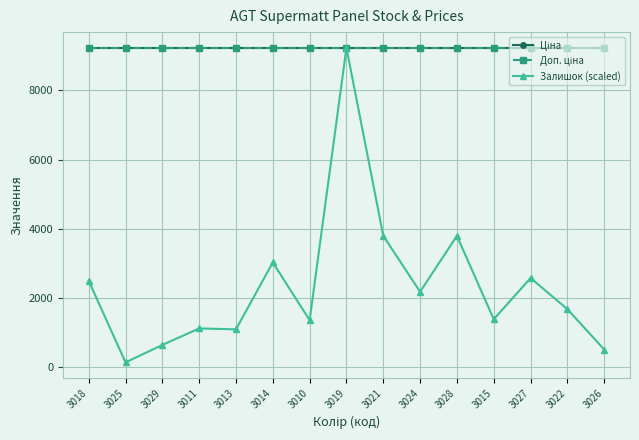

What is the total value across all series at 3015?

19846.6